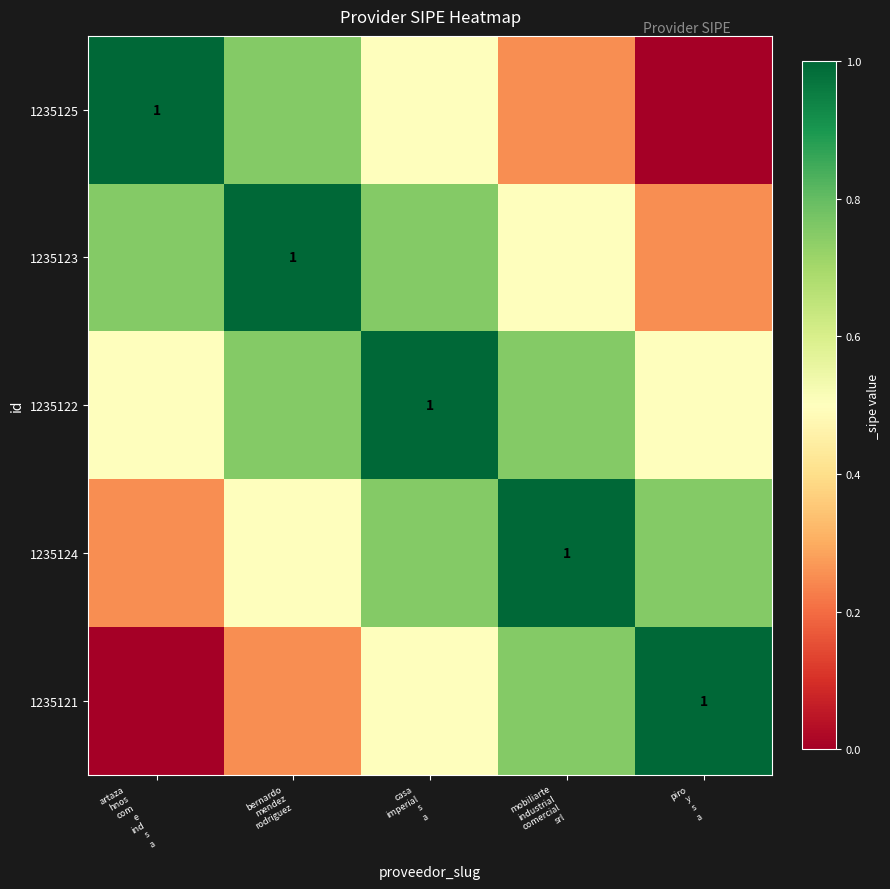

Is it true that 1235124 equals 0.8 at piro y s a?

True